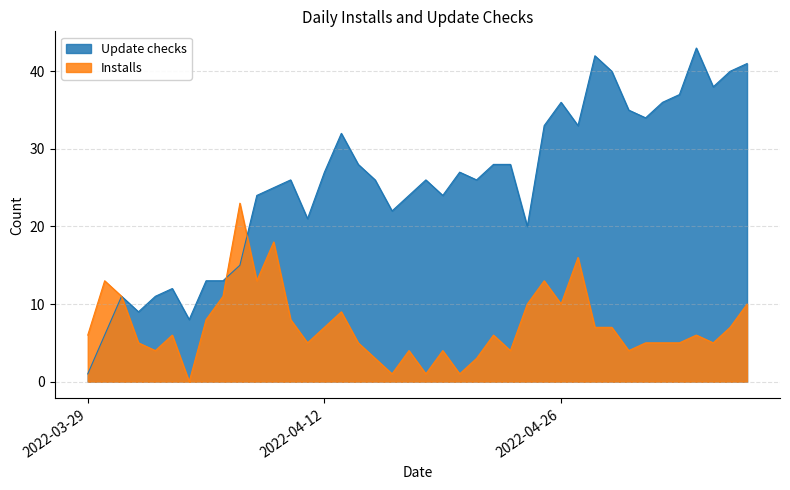

Which series has the largest total across all categories?

Update checks